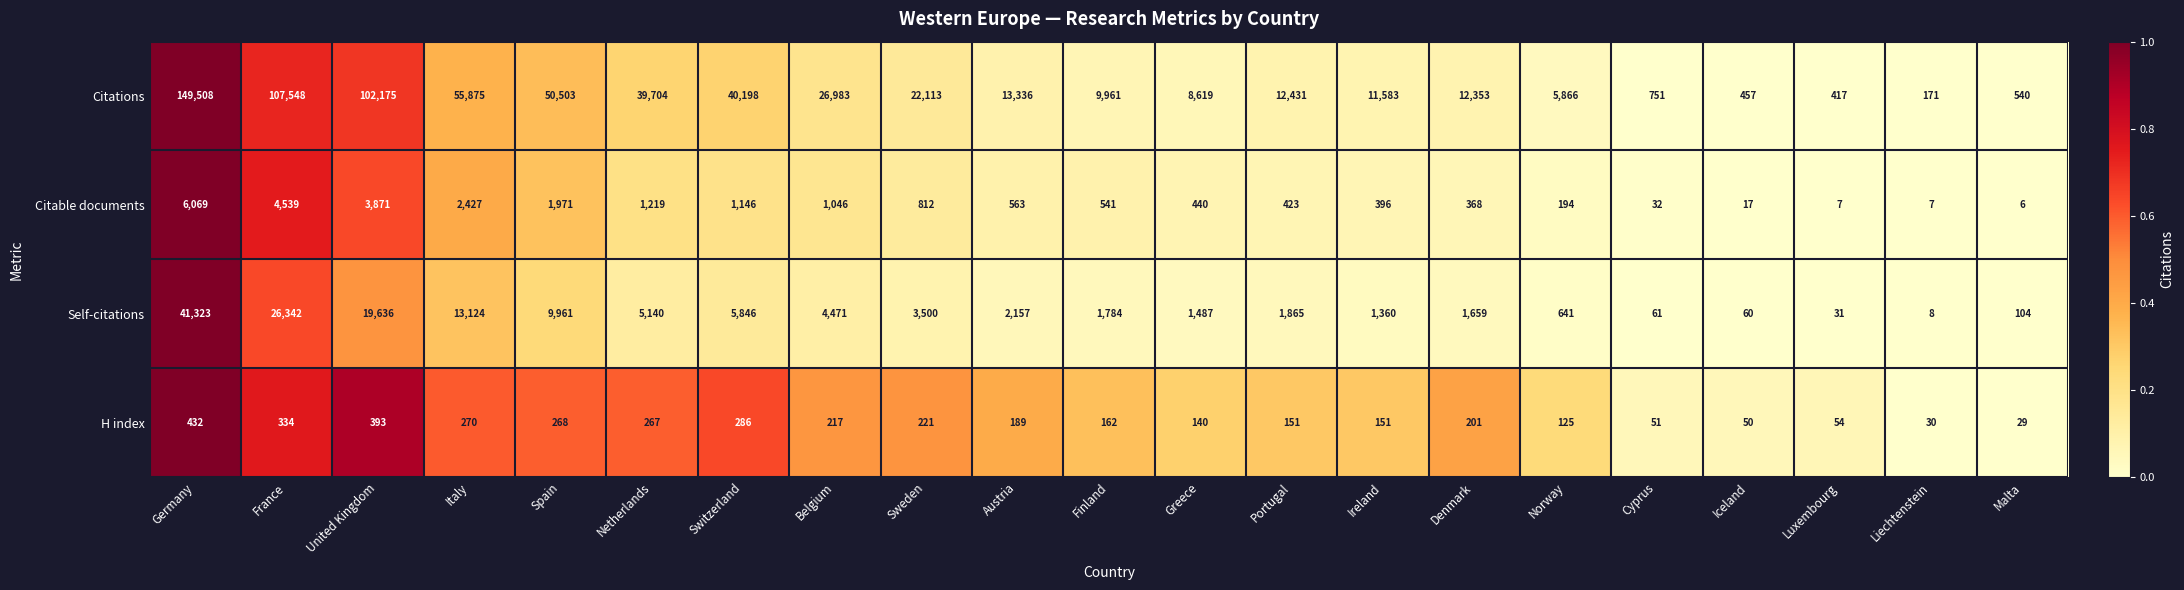

Which series has the largest total across all categories?

Citations